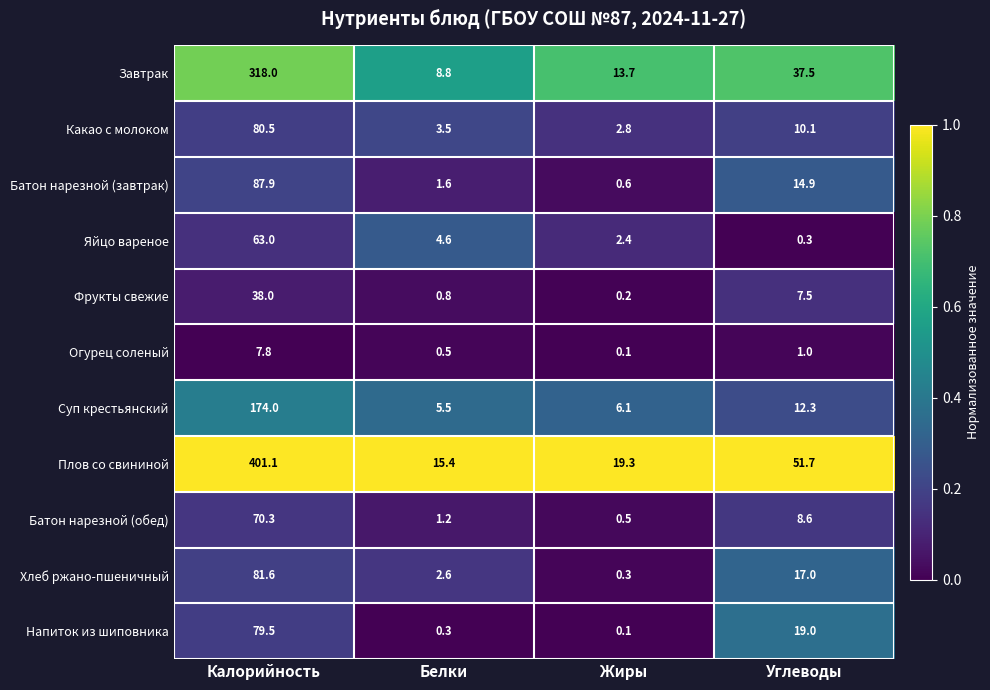

True or false: Какао с молоком has a value of 3.5 at Белки.

True